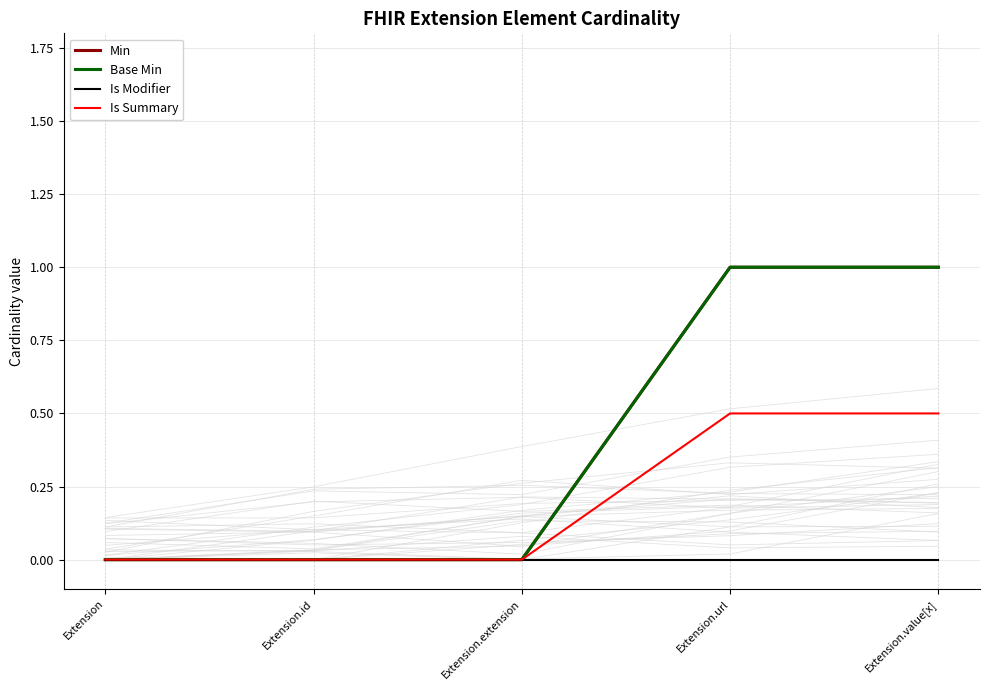

Between Extension.id and Extension.extension, which series saw the biggest shift?

Min